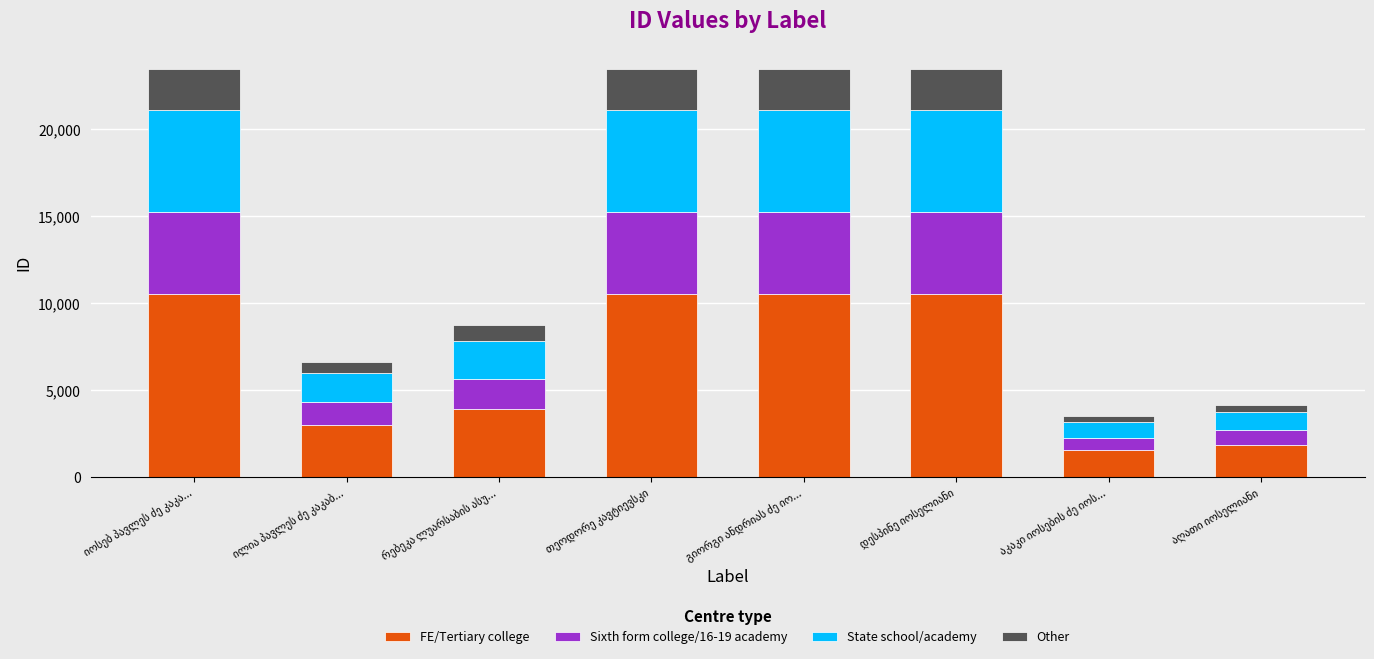

What is the difference between the second highest and second lowest values in the FE/Tertiary college series?

8685.0